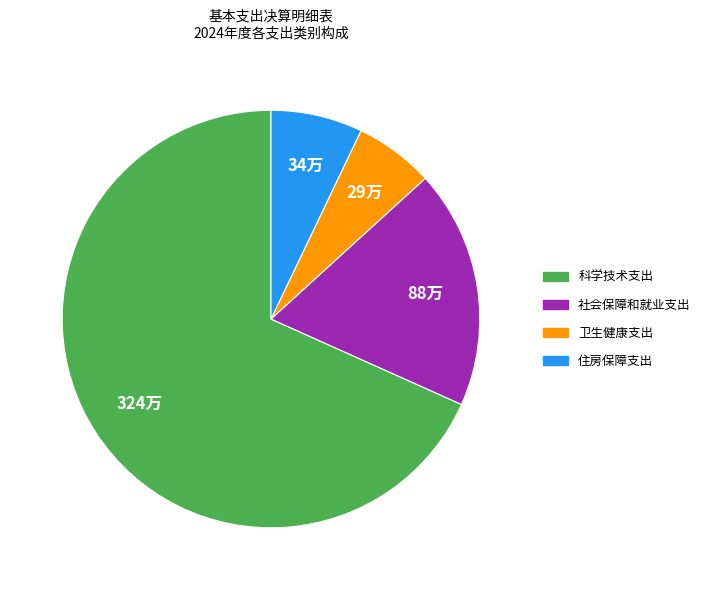

Which category accounts for the majority?

科学技术支出